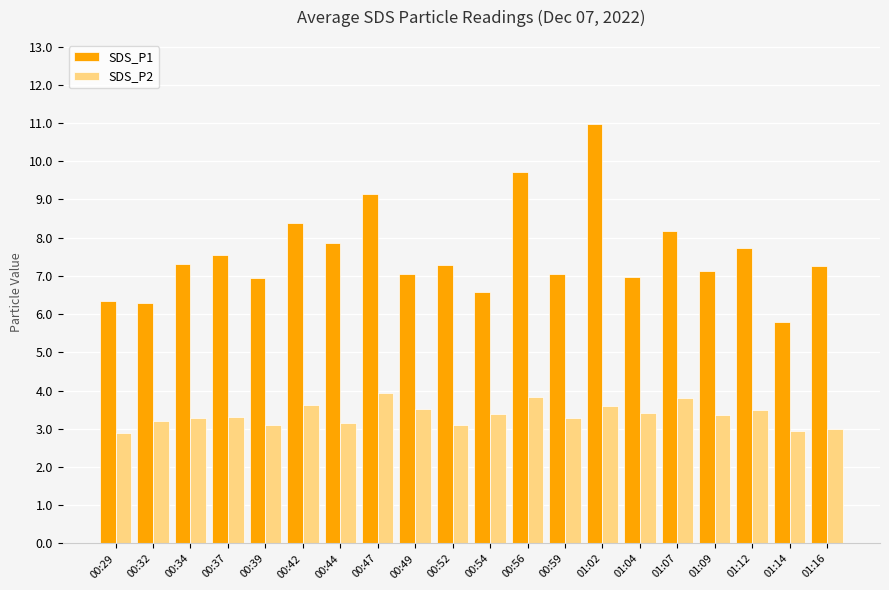

What is the average value of the SDS_P1 series?

7.6